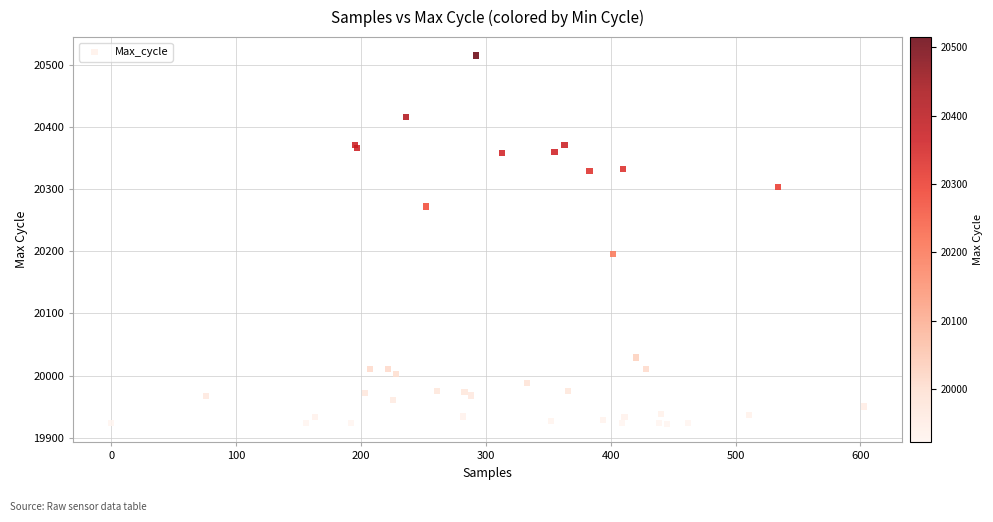

What Y value in the scatter plot is closest to 20218?

20196